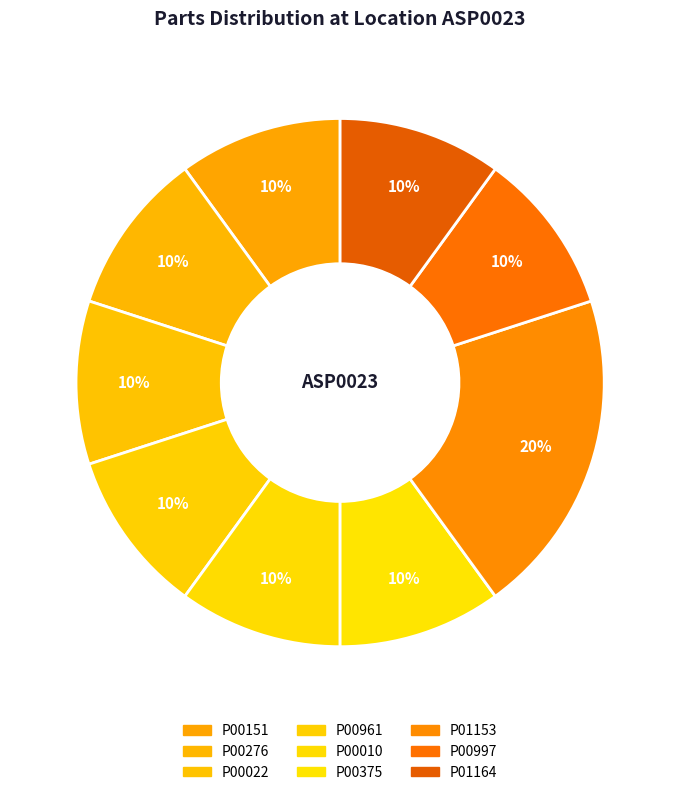

Which slice is the largest?

P01153